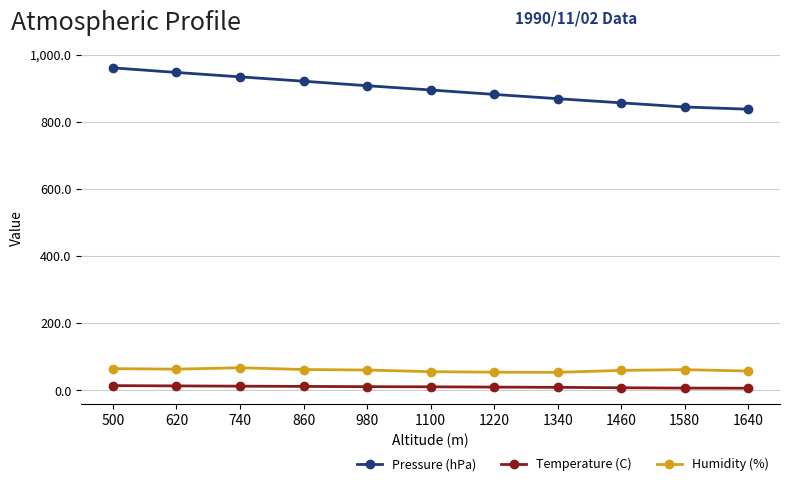

The value of Humidity (%) at 1100 is 95.6. True or false?

False